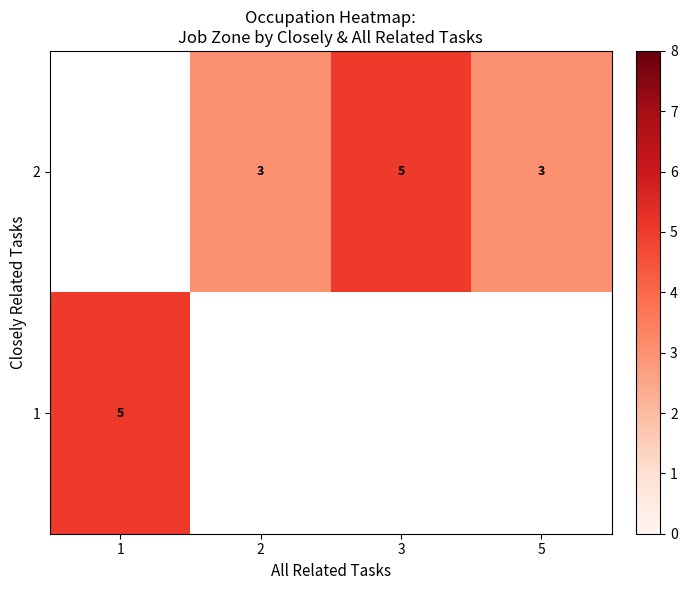

The 2 series shows 2 at 3. True or false?

False